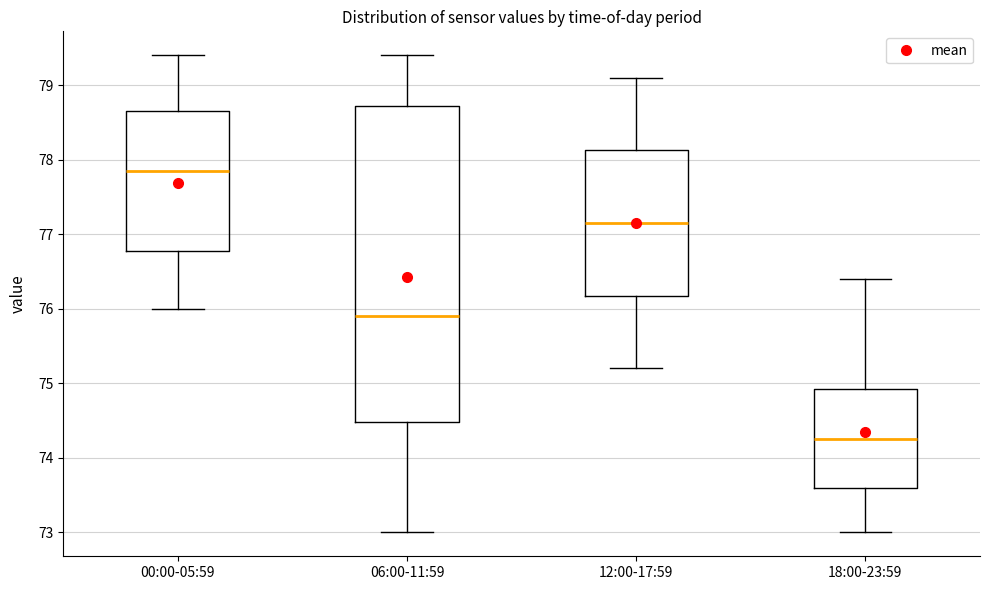

Reading left to right, transcribe this box plot: for each box, give where its median line is, the range the box spans, and where its two whiskers end, as read against the y-axis. The values are not printed on the chart, so give them approximately, as read against the axis.

00:00-05:59: median 77.9, box 76.8 to 78.7, whiskers 76.0 to 79.4
06:00-11:59: median 75.9, box 74.5 to 78.7, whiskers 73.0 to 79.4
12:00-17:59: median 77.2, box 76.2 to 78.1, whiskers 75.2 to 79.1
18:00-23:59: median 74.3, box 73.6 to 74.9, whiskers 73.0 to 76.4